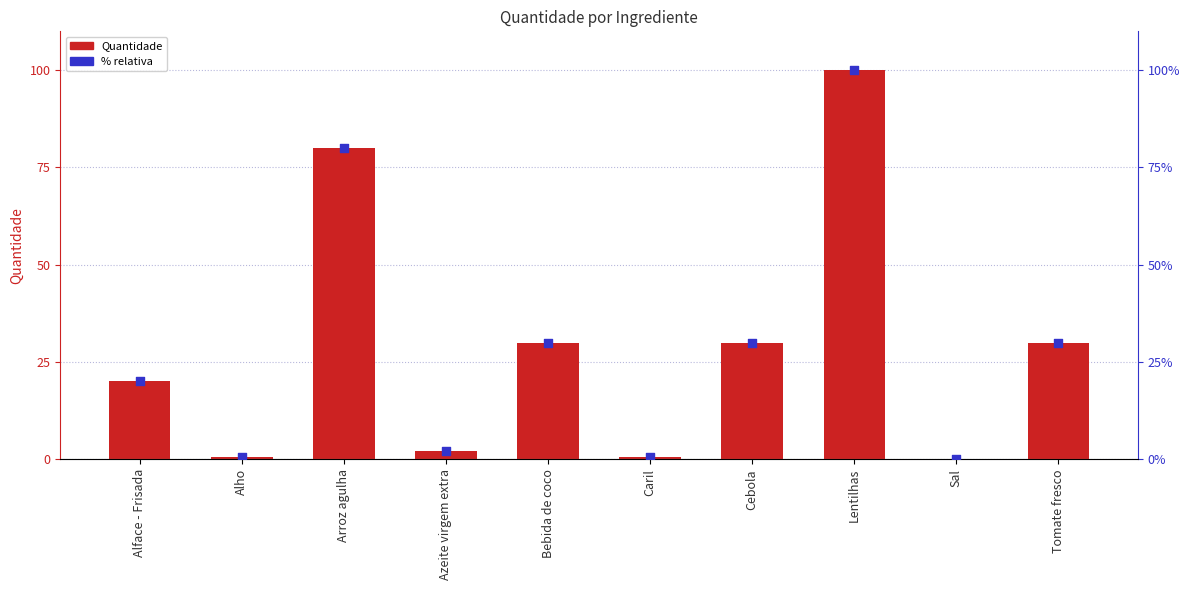

Which series has the largest total across all categories?

Quantidade